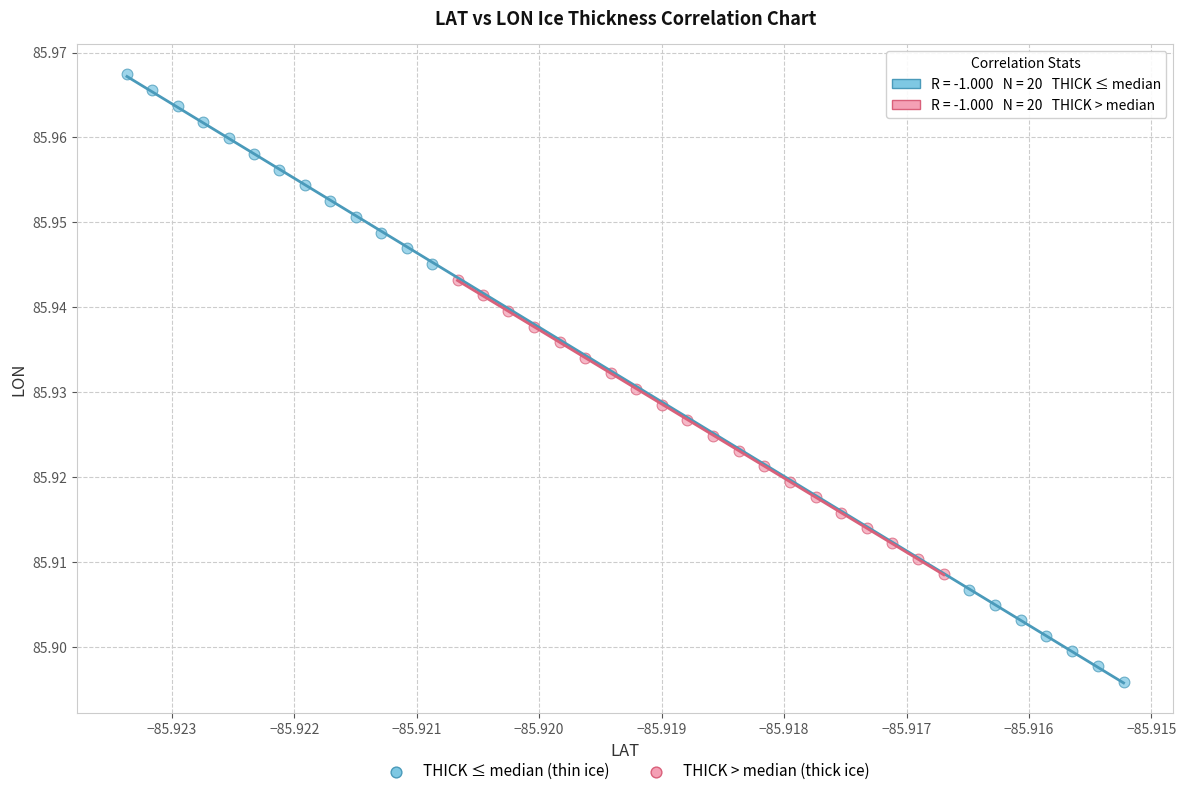

Which series has the widest spread of Y values?

THICK ≤ median (thin ice)